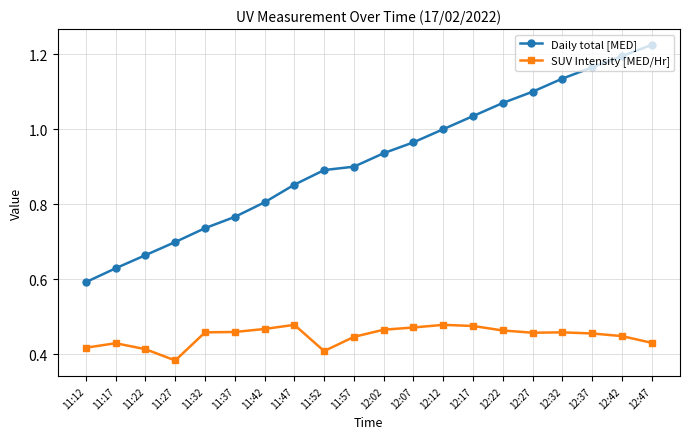

Which series changed the most between 11:17 and 12:42?

Daily total [MED]